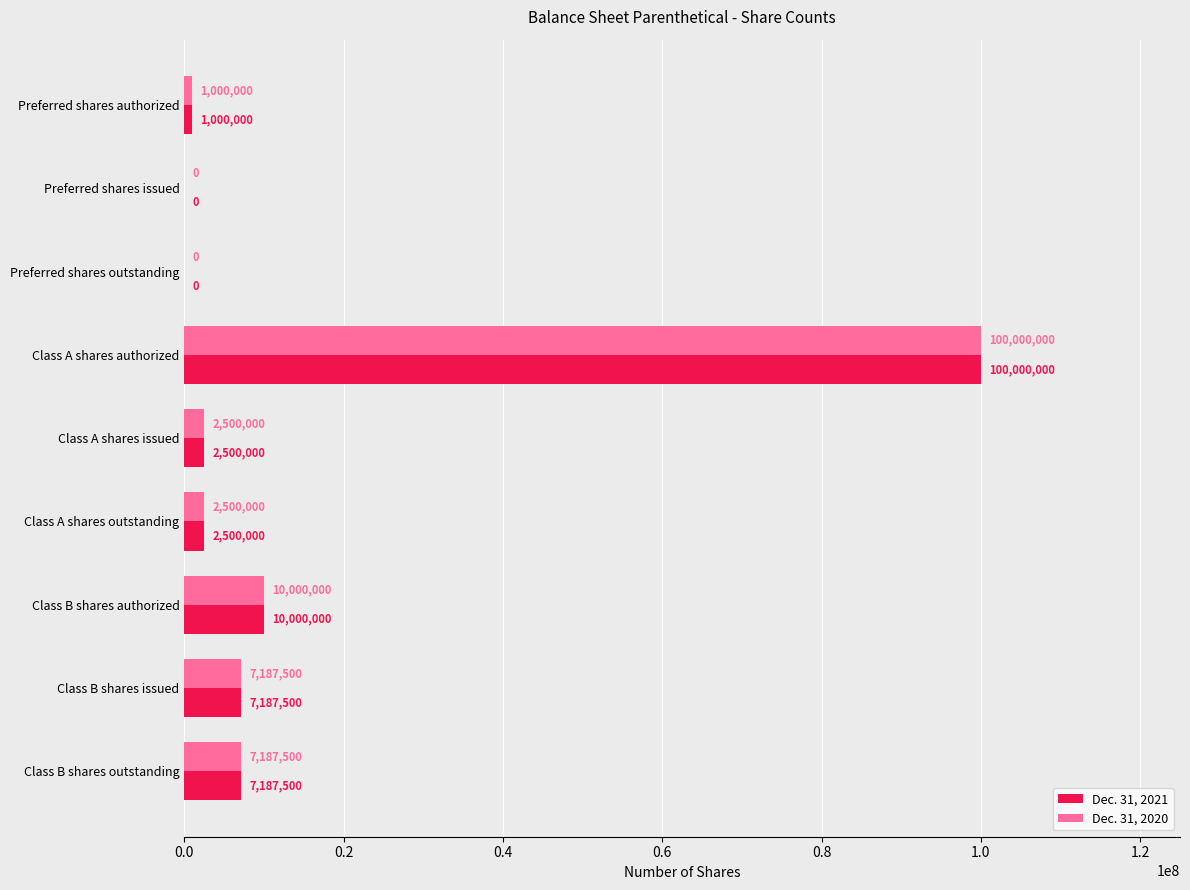

Count the number of data series in this chart.

2